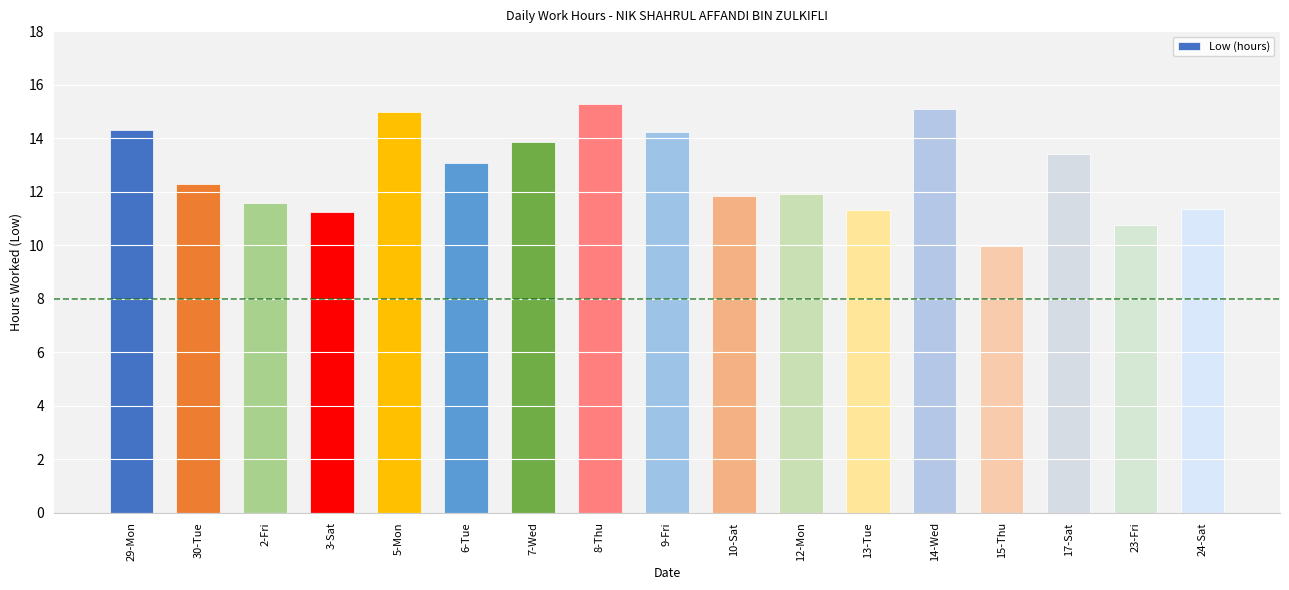

Which category has the highest value across all series?

8-Thu